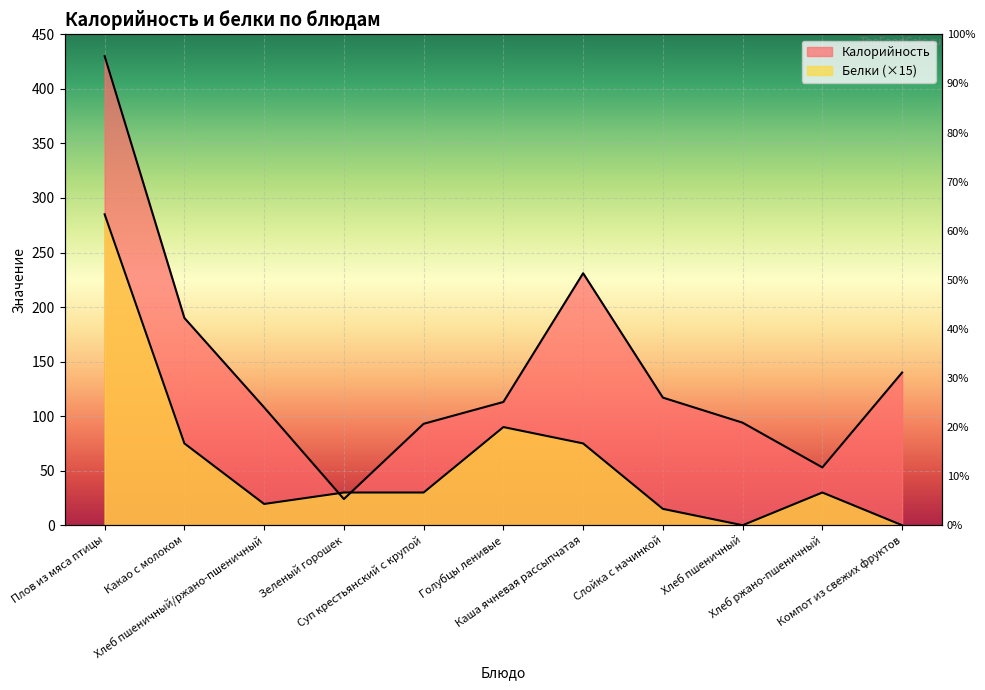

What is the average value of the Калорийность series?

144.8